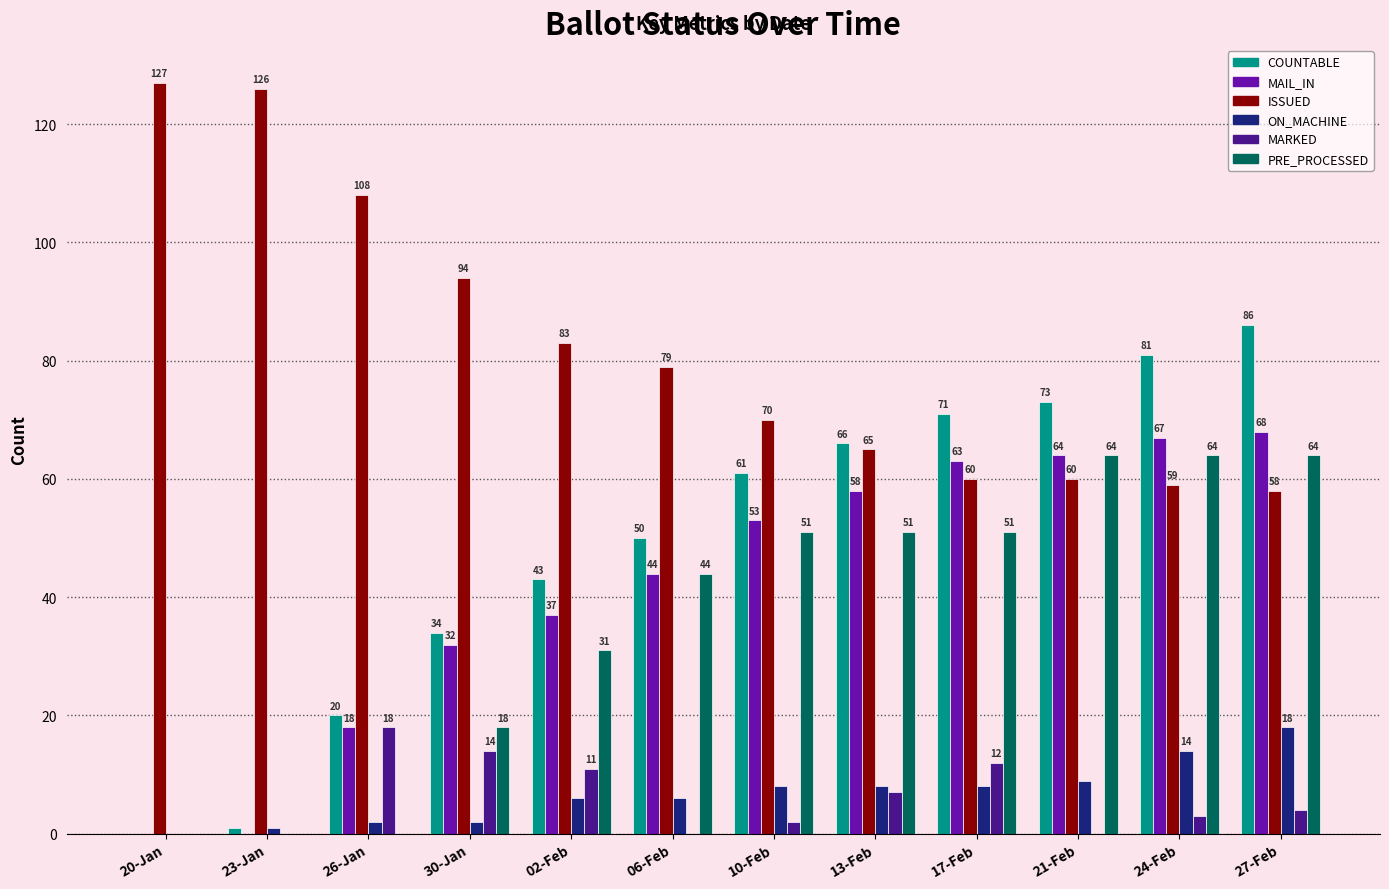

How many data points does each series have?

12